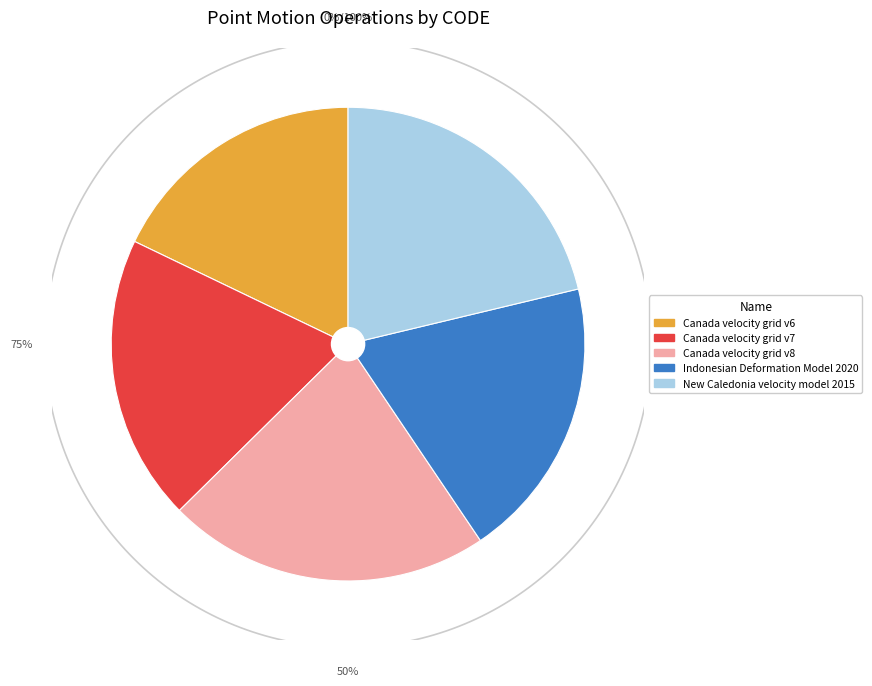

Is there a majority slice in this chart?

No